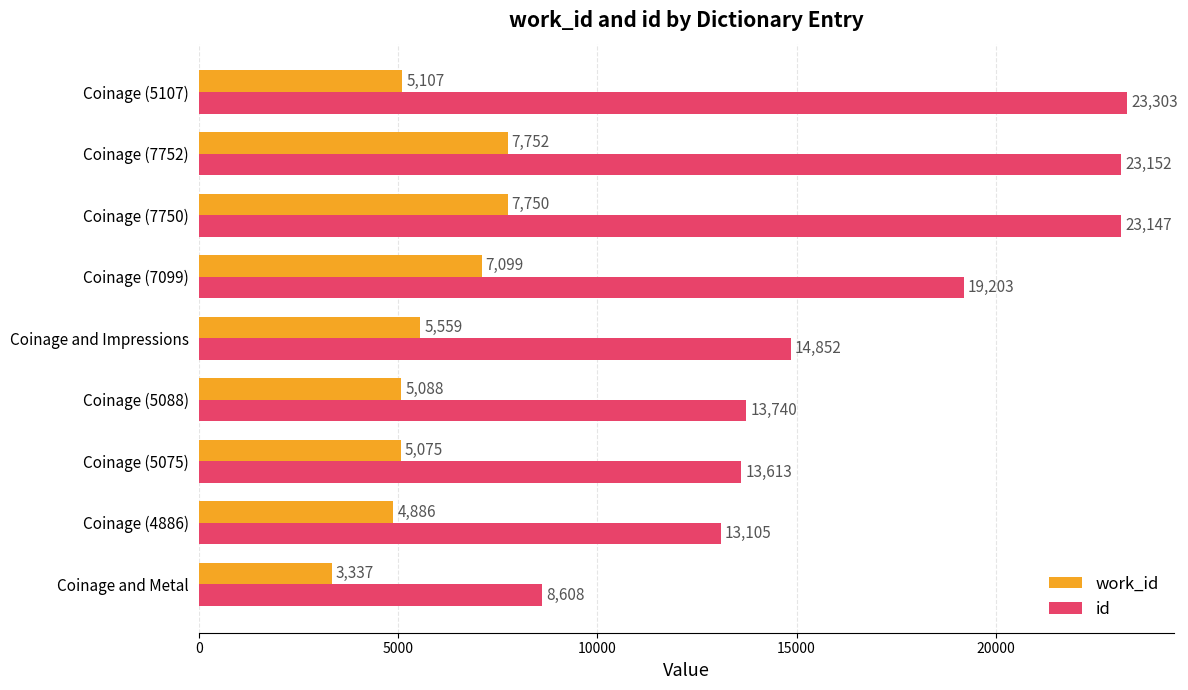

At which label is id closest to 15955?

Coinage and Impressions